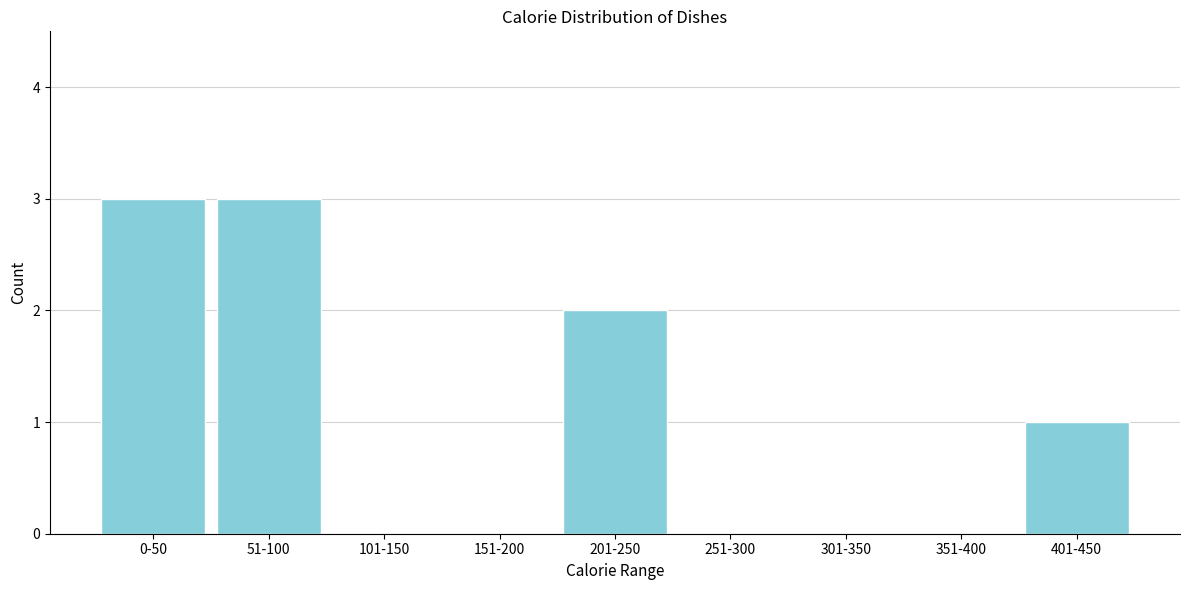

Reading left to right, transcribe all the data shown in this chart.

0-50=3	51-100=3	101-150=0	151-200=0	201-250=2	251-300=0	301-350=0	351-400=0	401-450=1